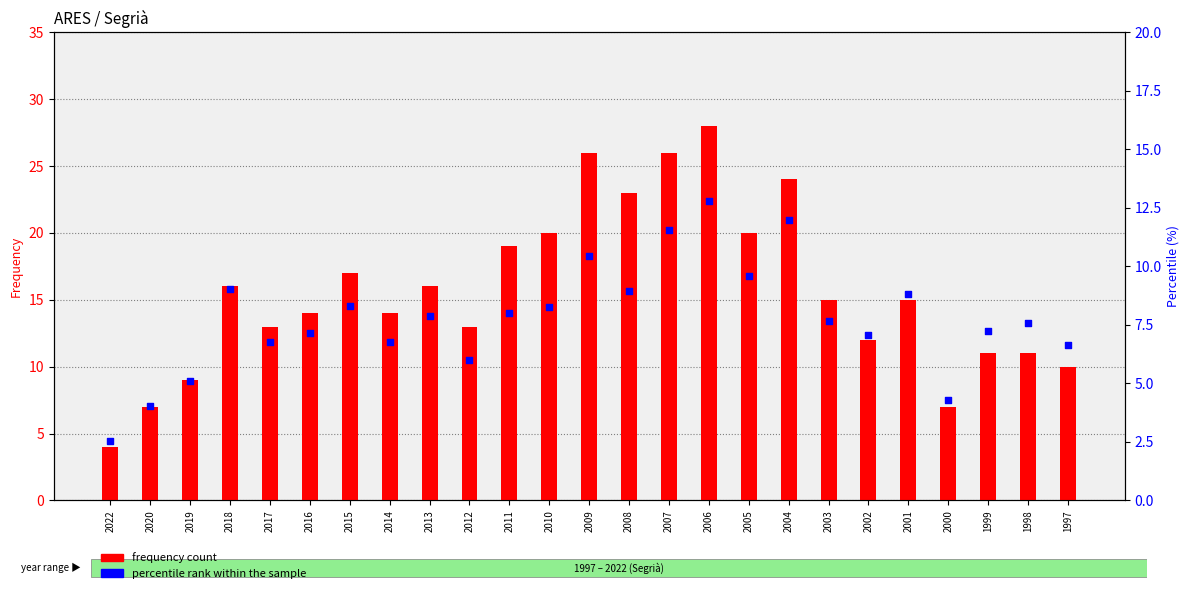

Which series has the largest total across all categories?

frequency count